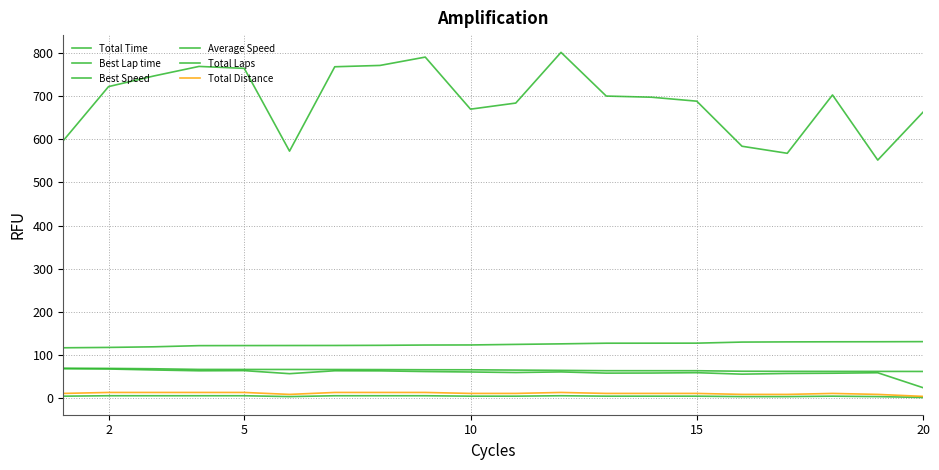

Reading left to right, list all the values displayed in this chart.

Total Time: 596.8	721.9	746.5	768.7	764.2	572.5	767.9	771.0	790.3	669.7	683.8	801.3	700.0	697.4	688.2	583.8	567.5	702.6	551.8	662.7
Best Lap time: 117.1	117.9	119.3	122.0	122.2	122.3	122.4	122.8	123.4	123.6	124.9	126.2	127.7	127.7	127.8	130.3	130.7	130.9	131.1	131.3
Best Speed: 69.8	69.3	68.5	67.0	66.9	66.8	66.8	66.6	66.2	66.1	65.4	64.8	64.0	64.0	63.9	62.7	62.5	62.4	62.4	62.2
Average Speed: 68.5	67.9	65.7	63.8	64.2	57.1	63.9	63.6	62.0	61.0	59.8	61.2	58.4	58.6	59.4	56.0	57.6	58.2	59.2	24.7
Total Laps: 5.0	6.0	6.0	6.0	6.0	4.0	6.0	6.0	6.0	5.0	5.0	6.0	5.0	5.0	5.0	4.0	4.0	5.0	4.0	2.0
Total Distance: 11.3	13.6	13.6	13.6	13.6	9.1	13.6	13.6	13.6	11.3	11.3	13.6	11.3	11.3	11.3	9.1	9.1	11.3	9.1	4.5